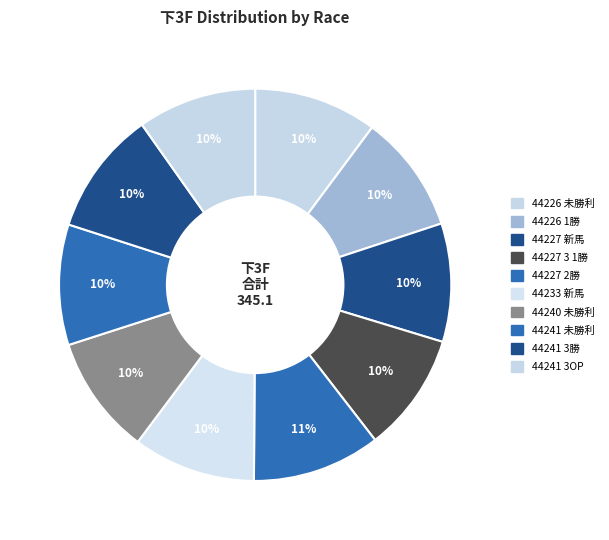

Count the number of slices in the pie.

10